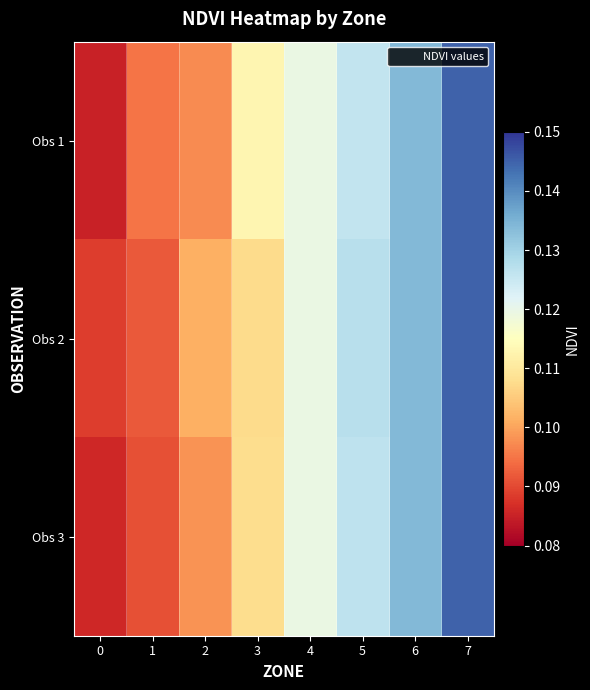

Count the number of data series in this chart.

3